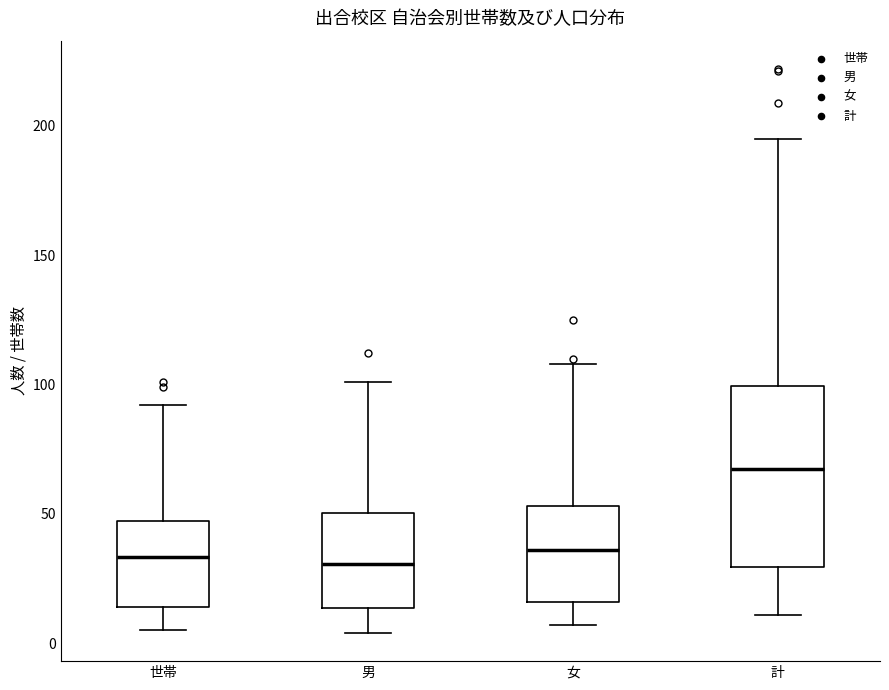

Reading left to right, read every box against the y-axis: the position of its median line, the range the box covers, and the ends of its whiskers. The values are not printed on the chart, so give them approximately, as read against the axis.

世帯: median 35, box 15 to 45, whiskers 5 to 90
男: median 30, box 15 to 50, whiskers 5 to 100
女: median 35, box 15 to 55, whiskers 5 to 110
計: median 70, box 30 to 100, whiskers 10 to 195